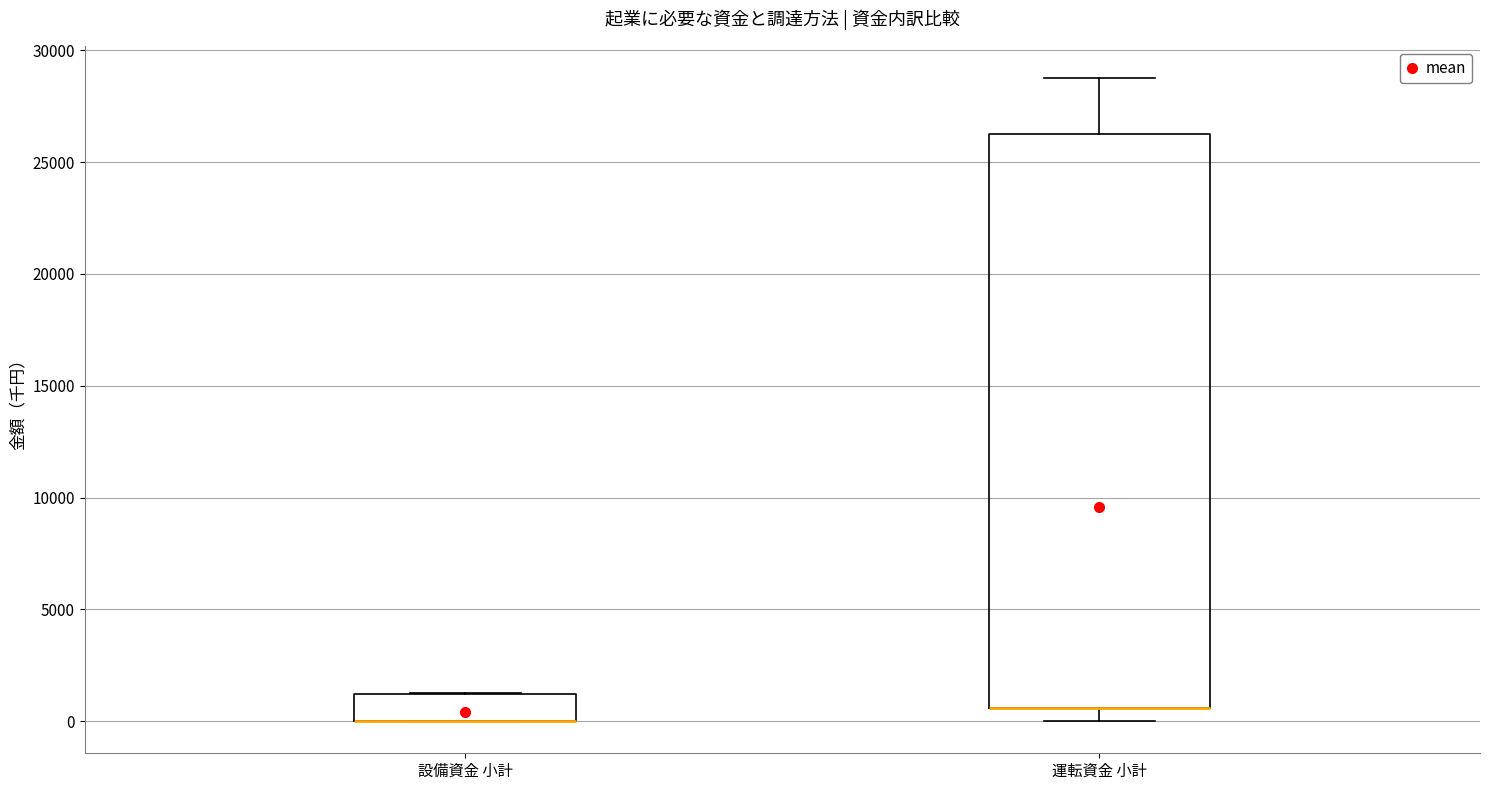

Reading left to right, transcribe this box plot: for each box, give where its median line is, the range the box spans, and where its two whiskers end, as read against the y-axis. The values are not printed on the chart, so give them approximately, as read against the axis.

設備資金 小計: median 0 (drawn on the box's lower edge), box 0 to 1000, whiskers 0 to 1500
運転資金 小計: median 500 (drawn on the box's lower edge), box 500 to 26500, whiskers 0 to 29000